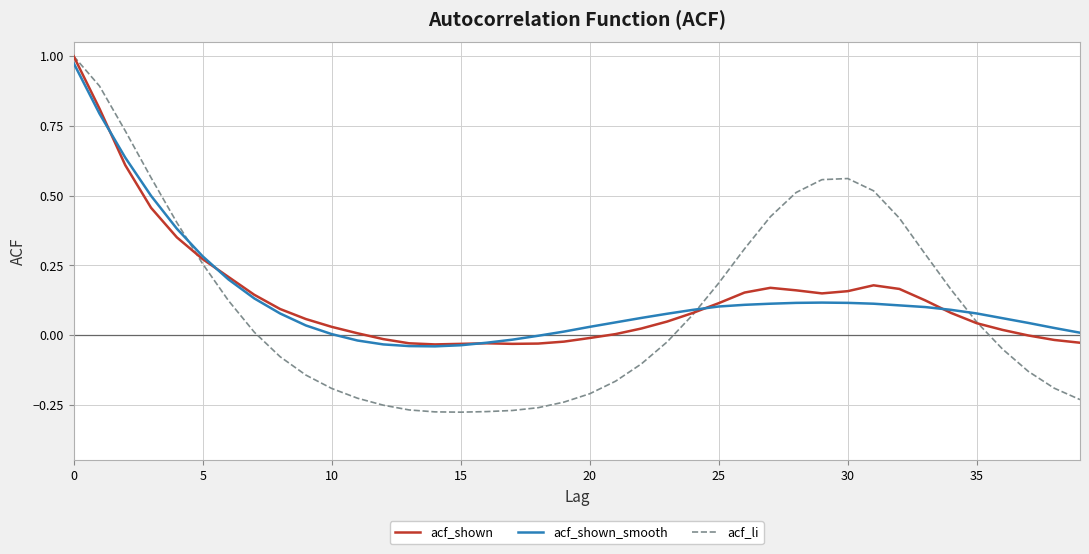

Which series has the largest range (max minus min)?

acf_li